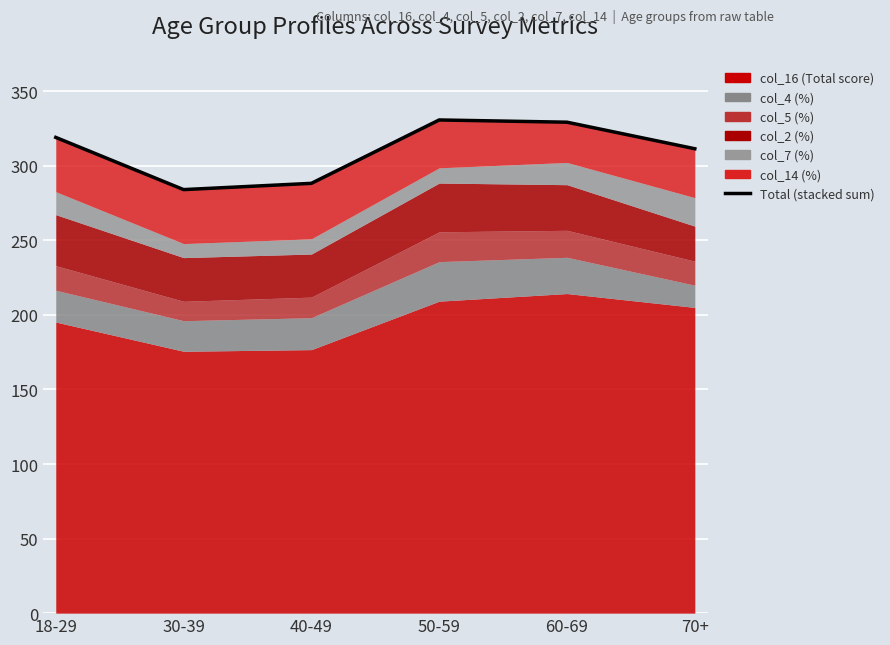

What is the maximum value shown in the chart?

330.7